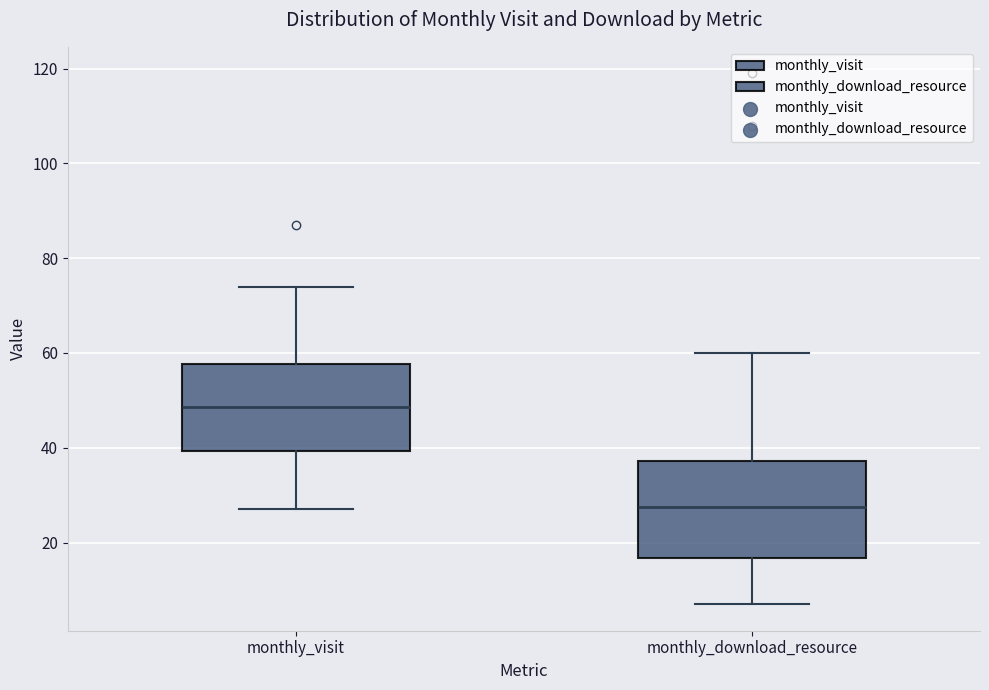

Which box's median line is the lowest?

monthly_download_resource